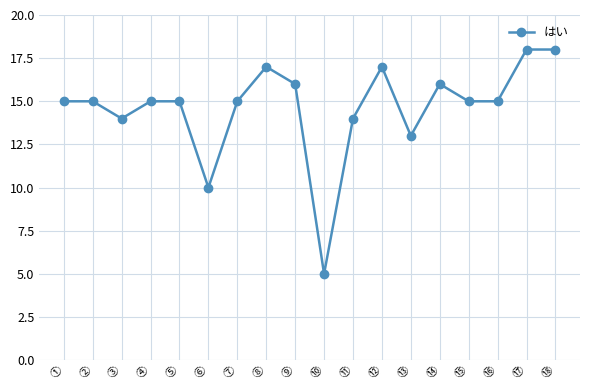

Read the value at ③.

14